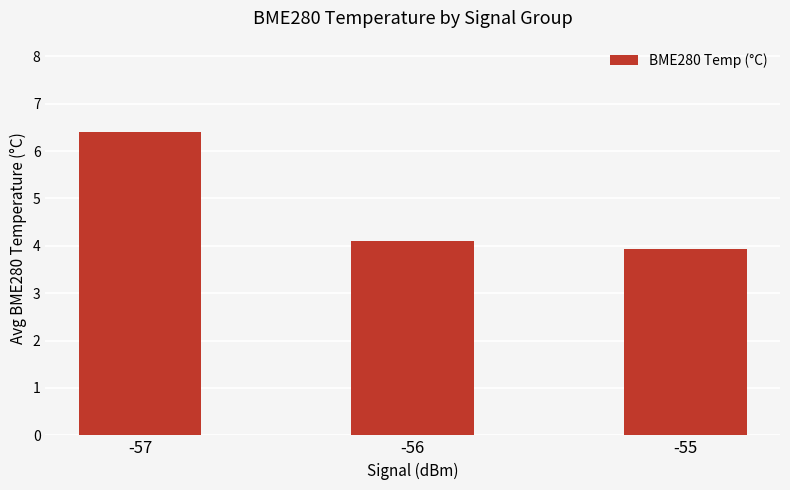

Approximately how many times larger is the value at -55 compared to -57?

0.6